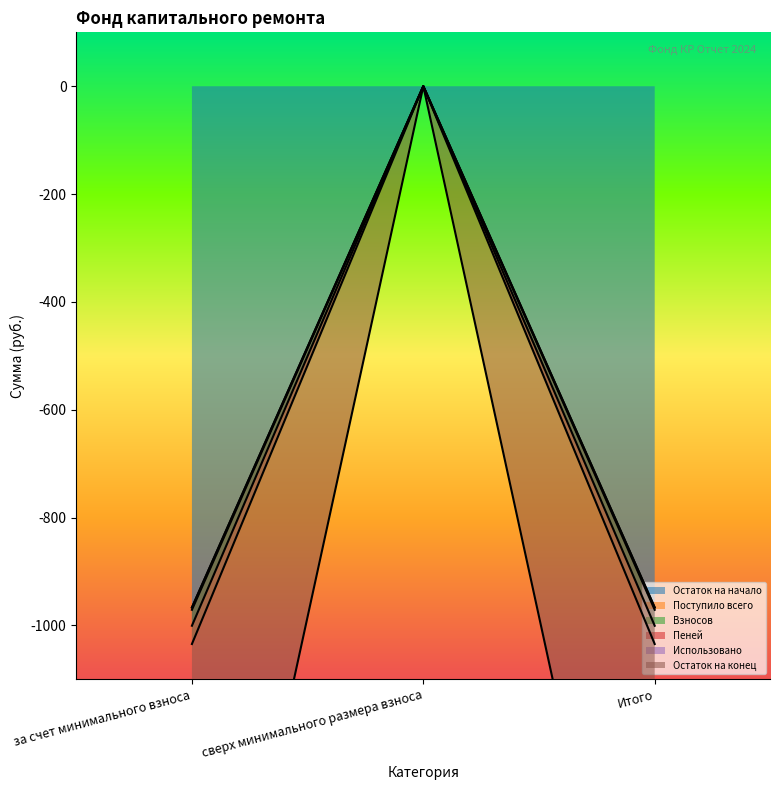

Which category has the highest value across all series?

сверх минимального размера взноса